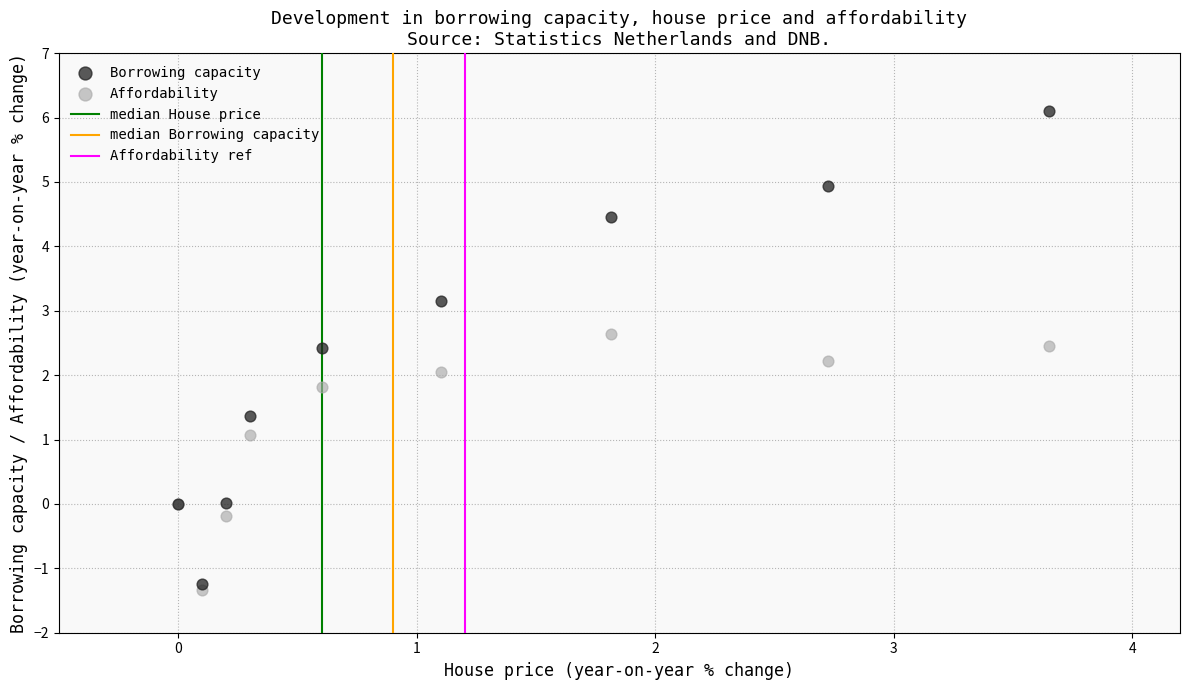

Which series has the widest spread of Y values?

Borrowing capacity